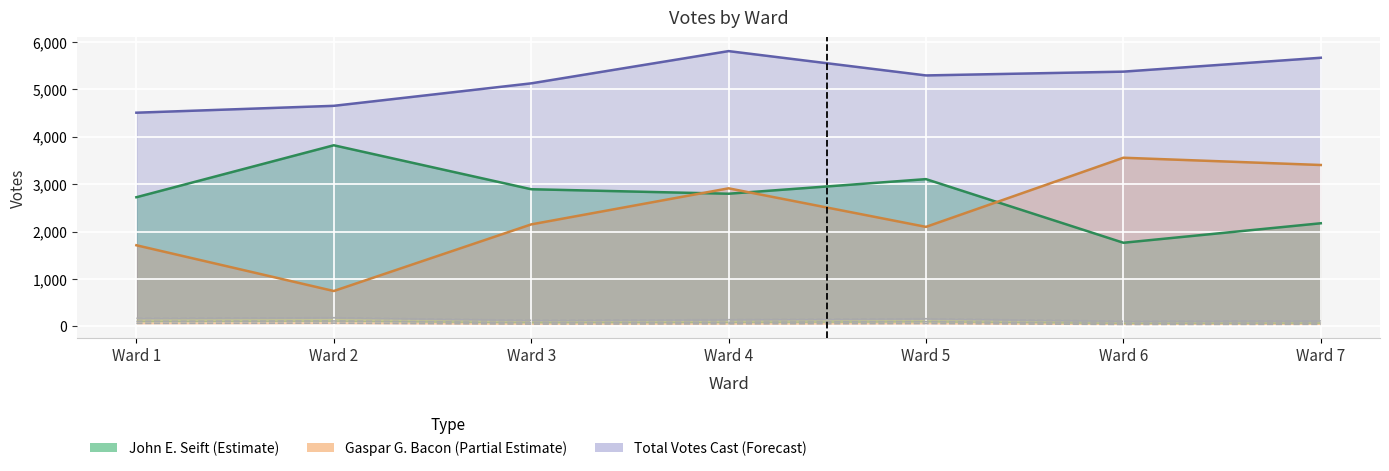

Rank the series by their maximum value, from highest to lowest.

Total Votes Cast, John E. Seift, Gaspar G. Bacon, Blank Votes